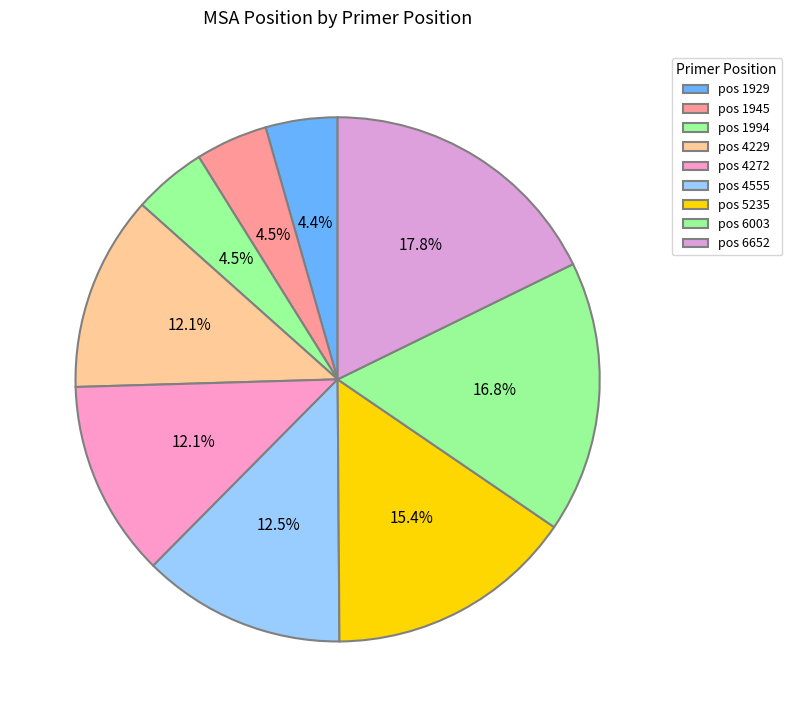

How many slices are in this pie chart?

9